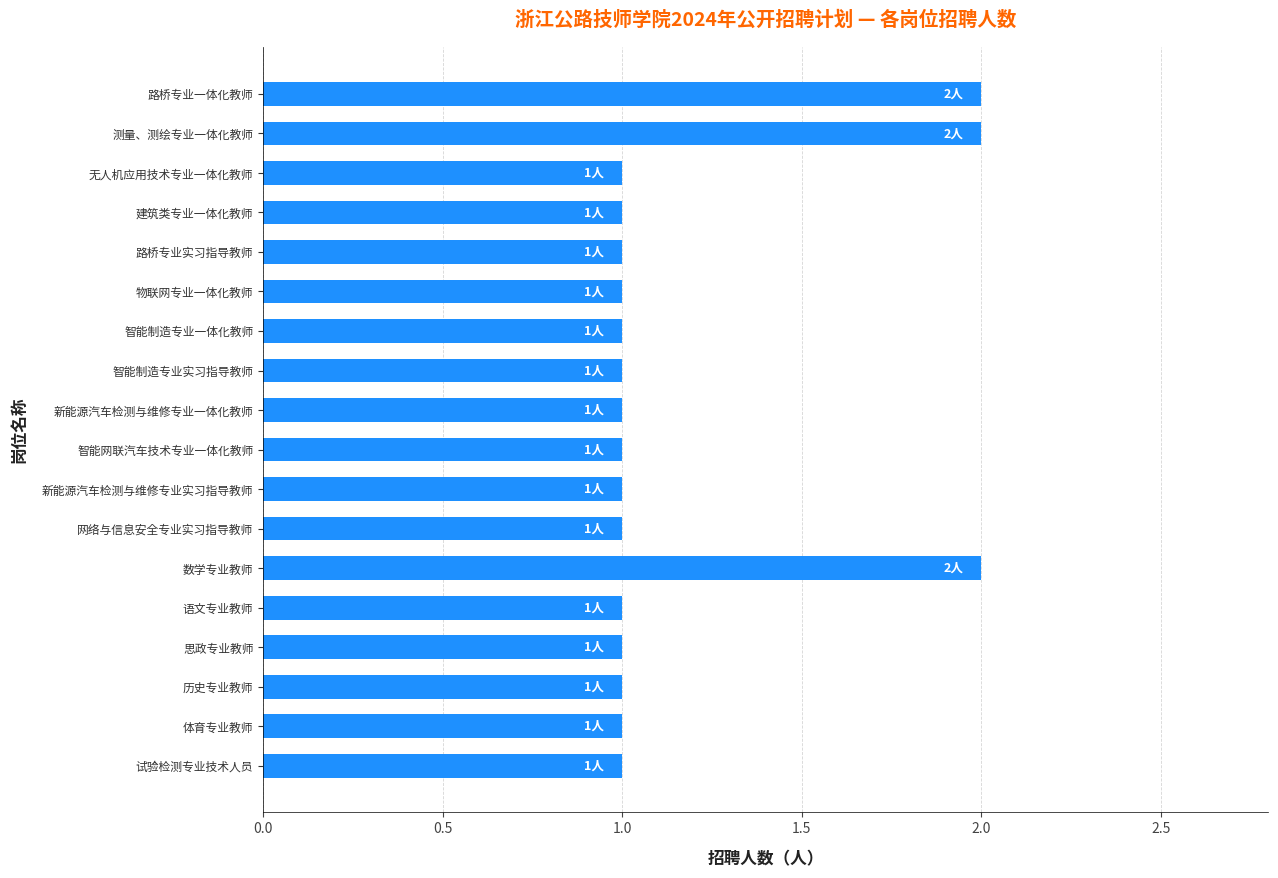

Are the bars grouped side by side (vs. stacked)?

No